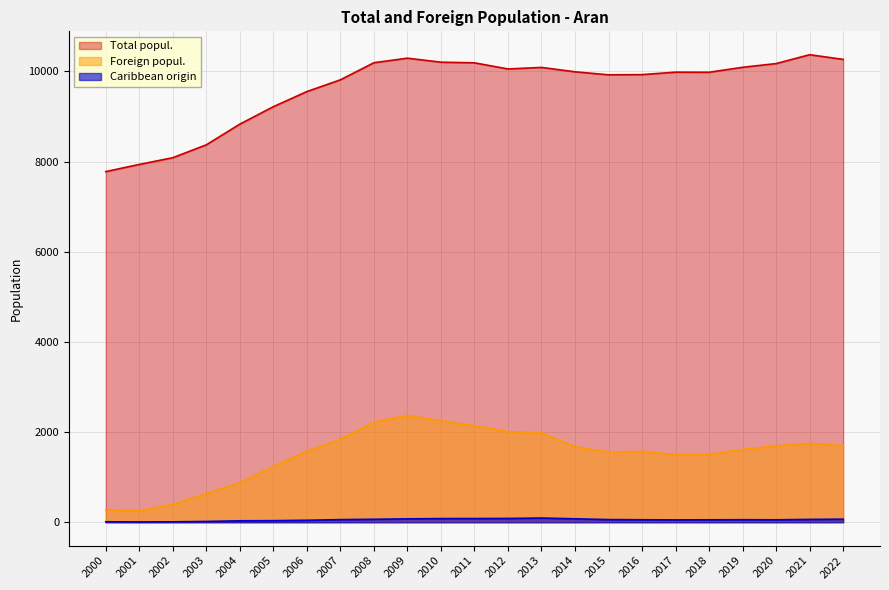

The value of Foreign popul. at 2019 is 1614. True or false?

True